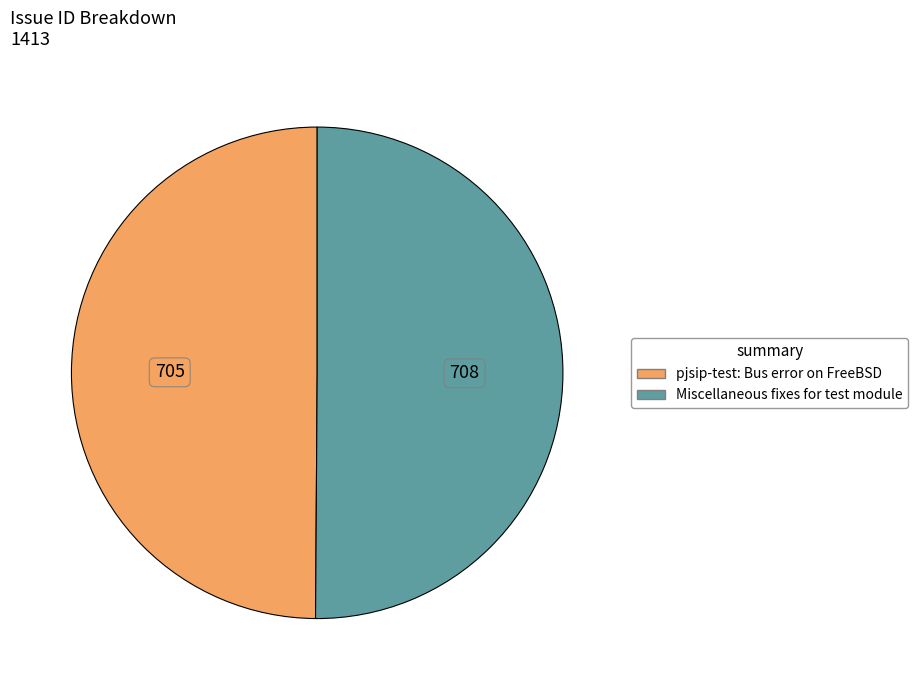

Is the sum of Miscellaneous fixes for test module and pjsip-test: Bus error on FreeBSD greater than half?

Yes